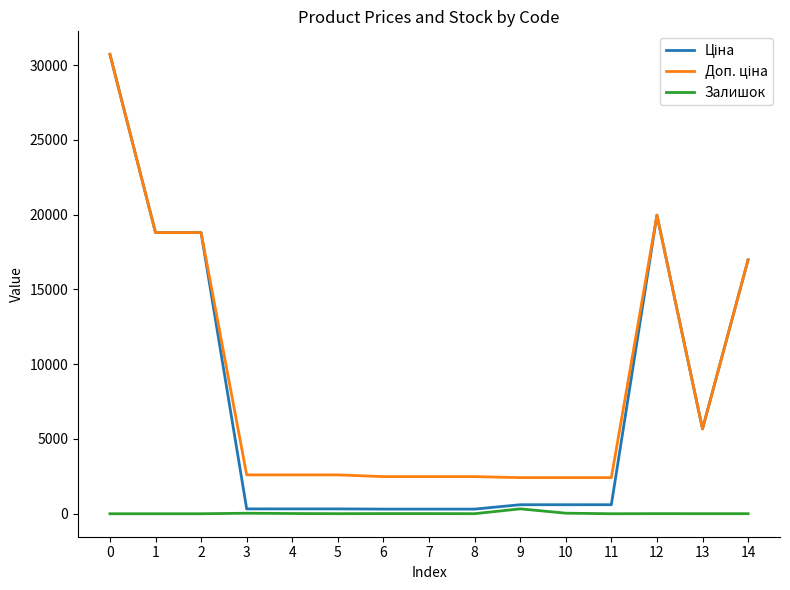

True or false: Ціна and Залишок intersect in this chart.

False